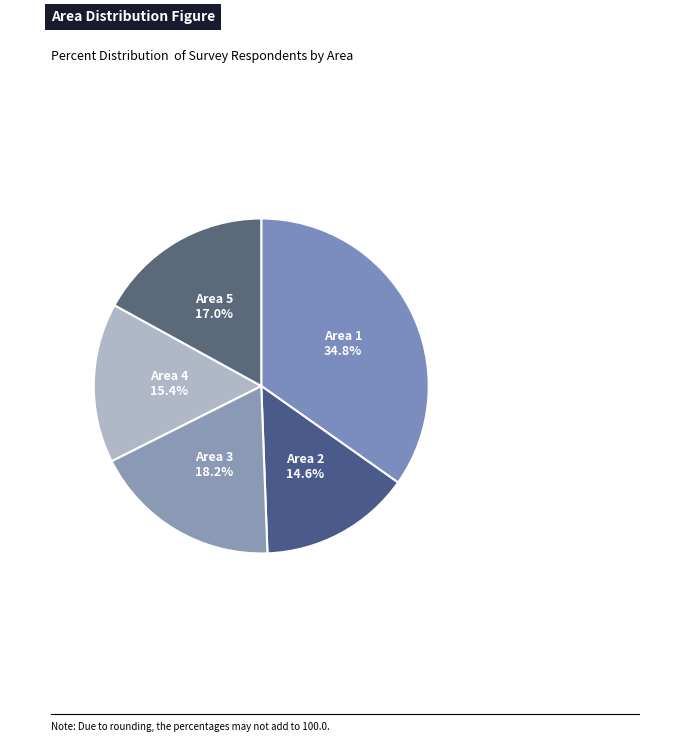

Is there a majority slice in this chart?

No